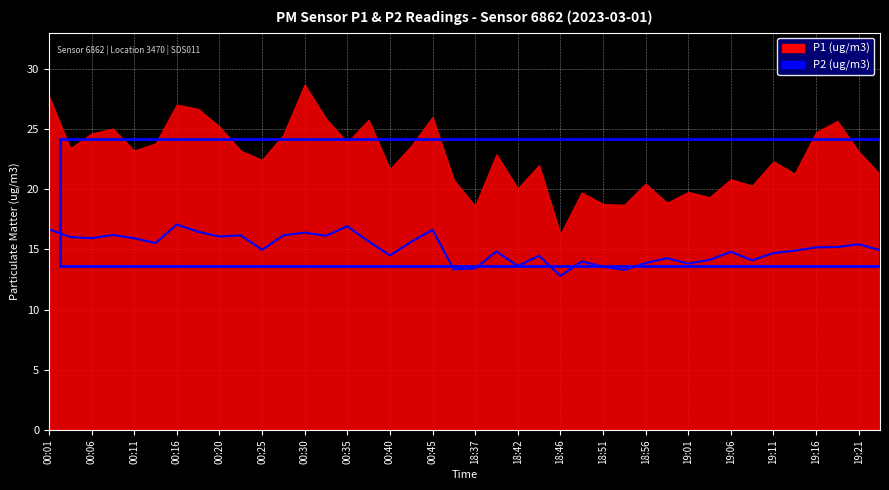

At which category does the chart reach its minimum across all series?

18:46